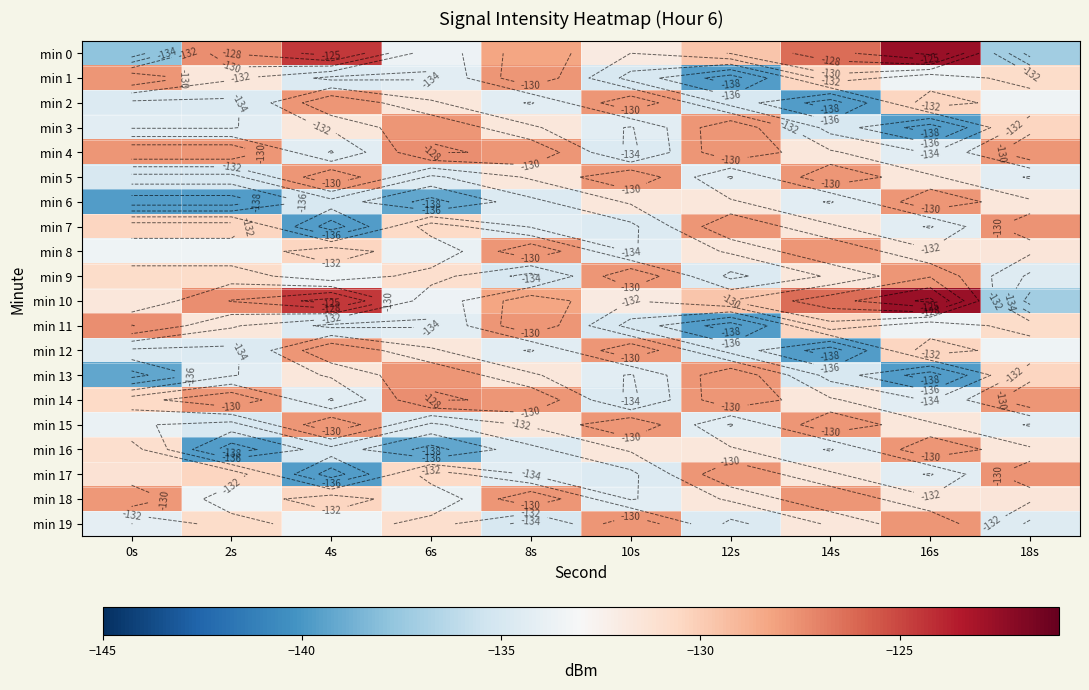

What value does the min 16 series have at 2s?

-139.7